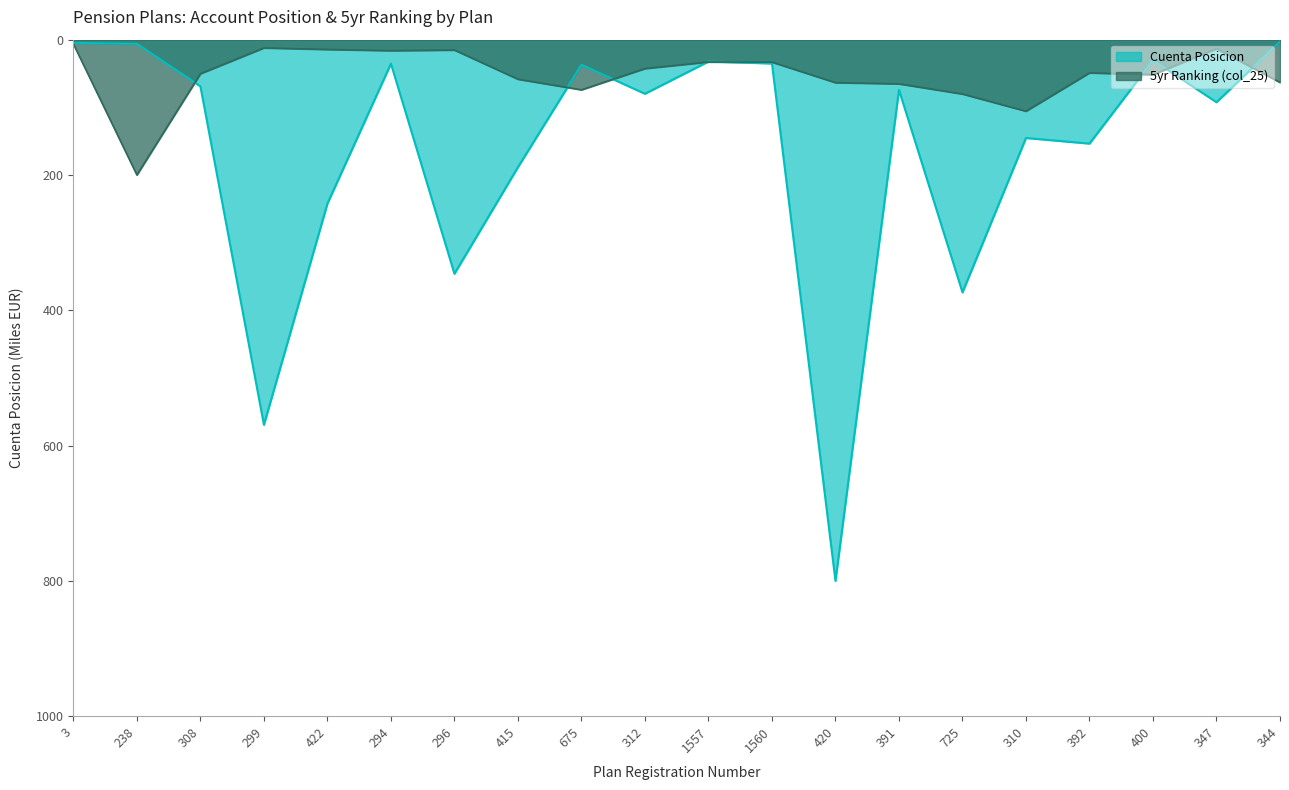

In Cuenta Posicion, how many points are lower than both neighbors (excluding endpoints)?

6